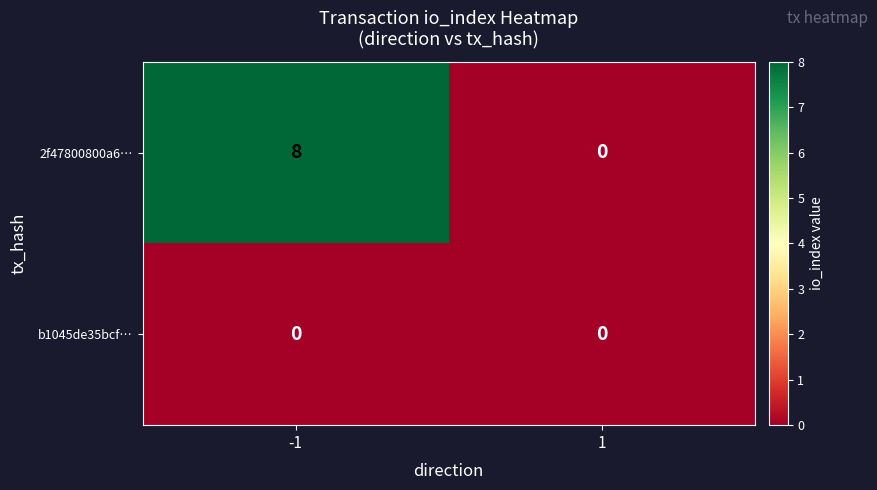

Which series has the largest total across all categories?

2f47800800a6…